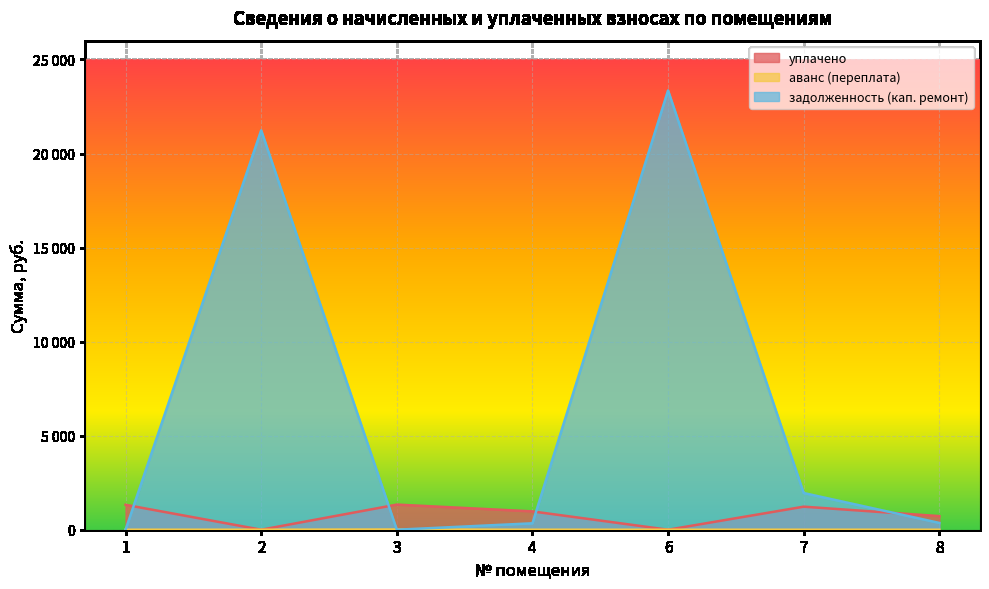

At which label does задолженность (кап. ремонт) reach its peak?

6